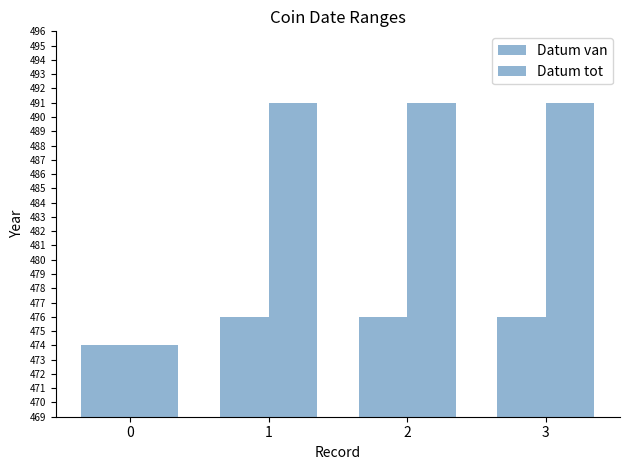

How many categories are shown in the chart?

4